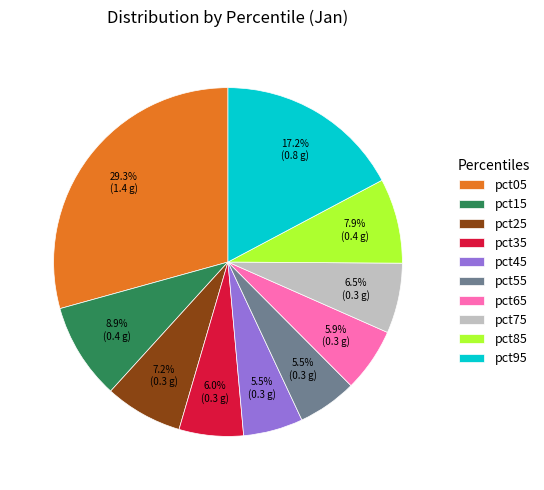

What portion of the pie excludes pct85?

92.1%